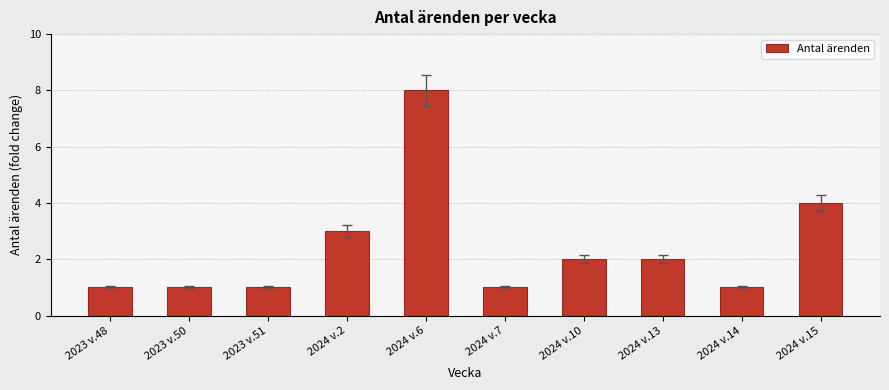

Does the chart contain stacked bars?

No